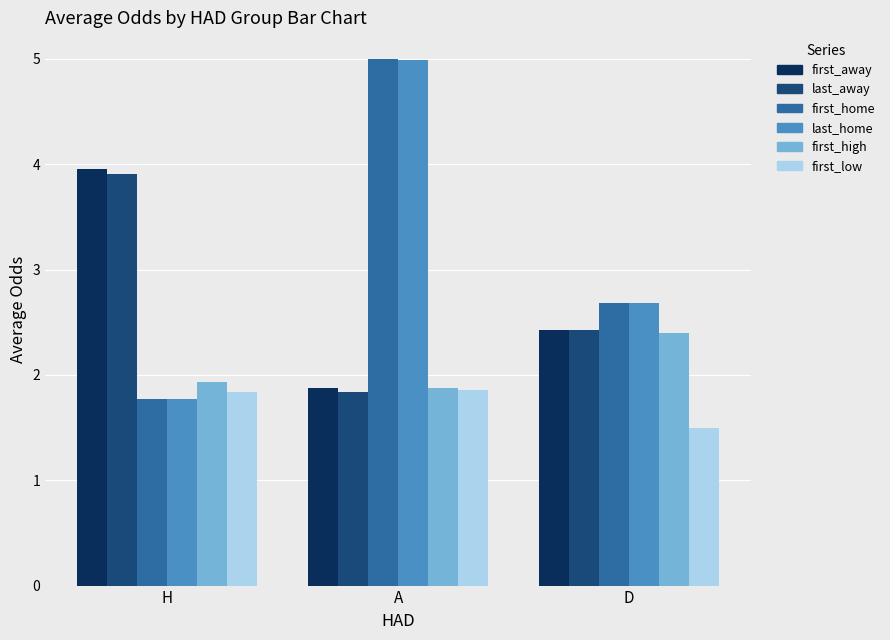

How many distinct data groups are displayed?

6